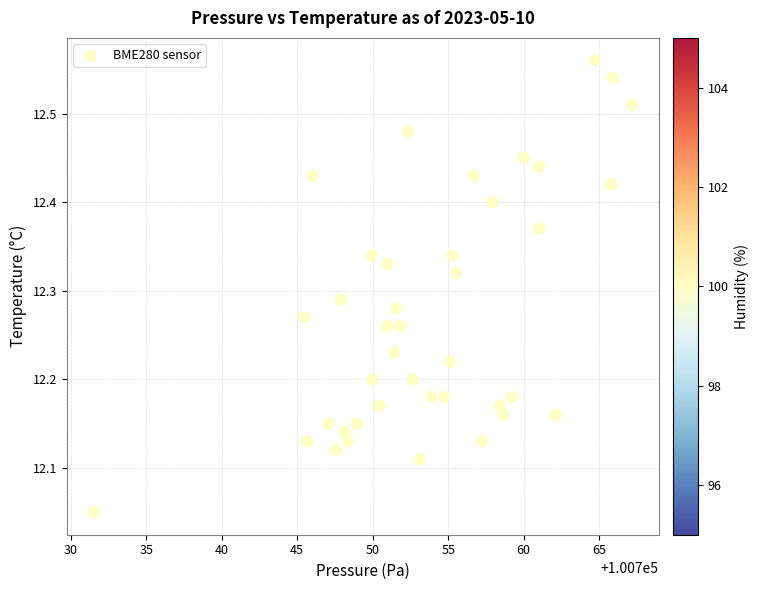

What is the range of Y values (max minus min)?

0.5